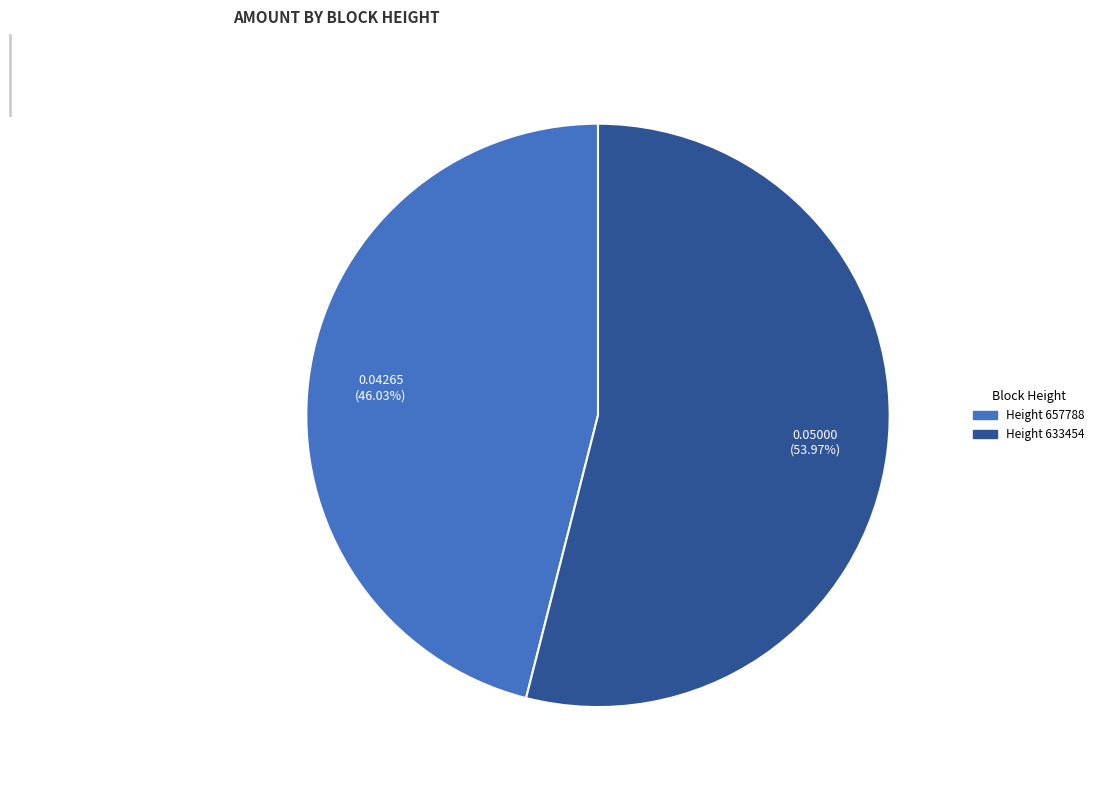

Rank the categories by value from highest to lowest.

Height 633454, Height 657788